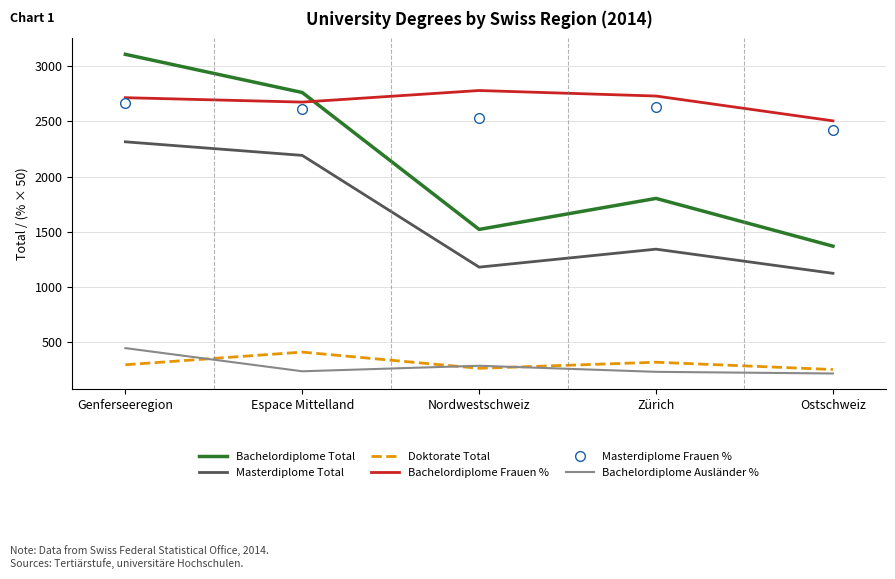

At which category is the sum across all series the highest?

Genferseeregion